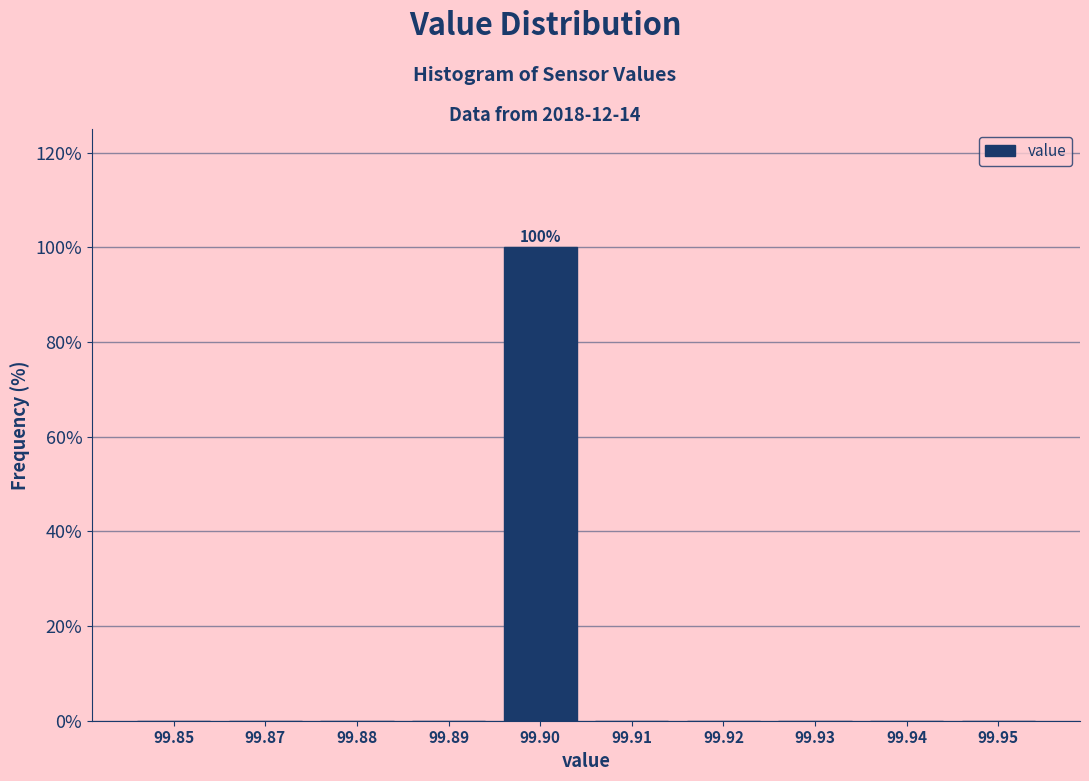

Reading left to right, list all the values displayed in this chart.

99.85=0	99.87=0	99.88=0	99.89=0	99.90=100	99.91=0	99.92=0	99.93=0	99.94=0	99.95=0